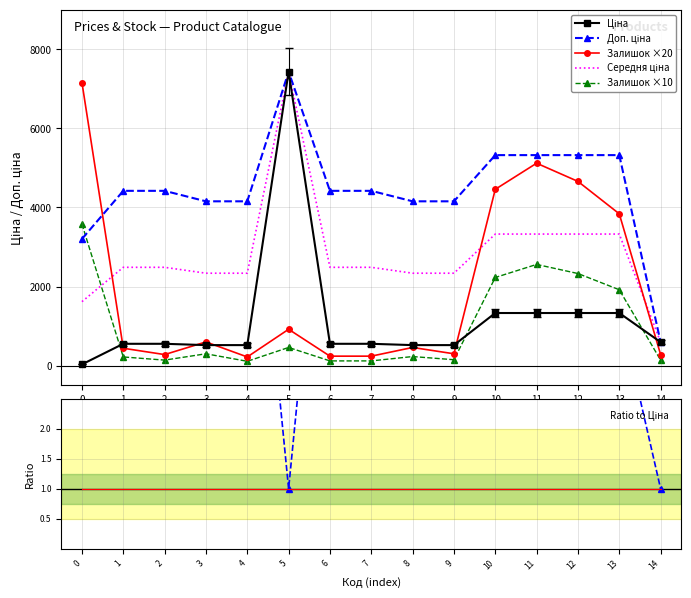

How many data points in Доп. ціна are above 4421?

9